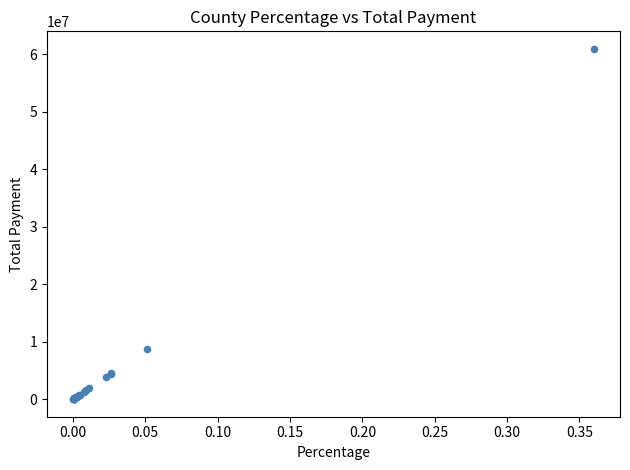

What Y value in the scatter plot is closest to 30489550?

8699338.3